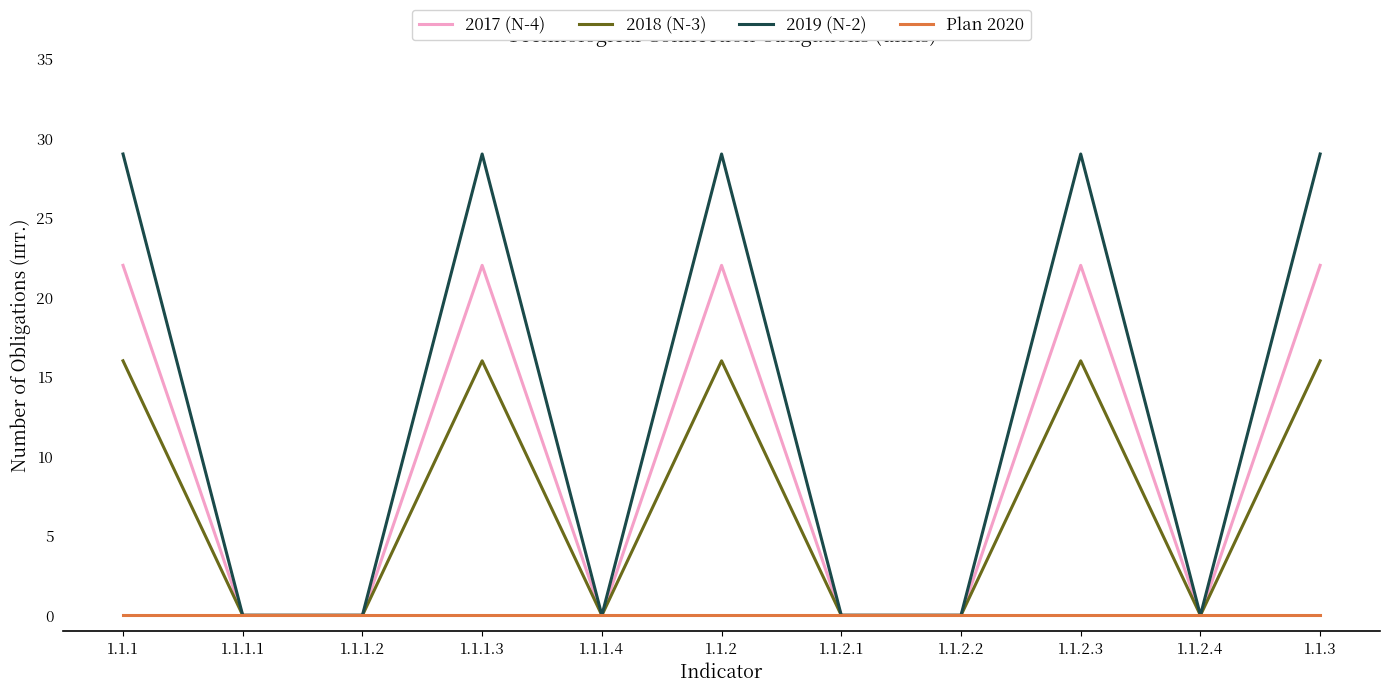

The 2019 (N-2) series shows 13 at 1.1.2.4. True or false?

False